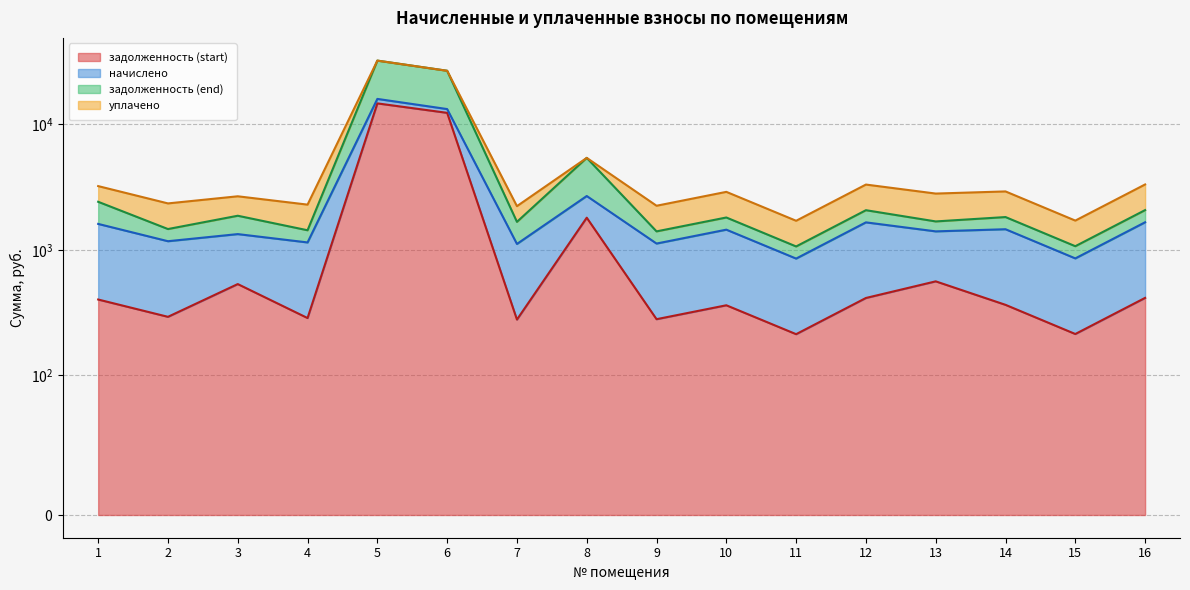

What is the difference between the maximum and second lowest values in the задолженность (end) series?

31072.5